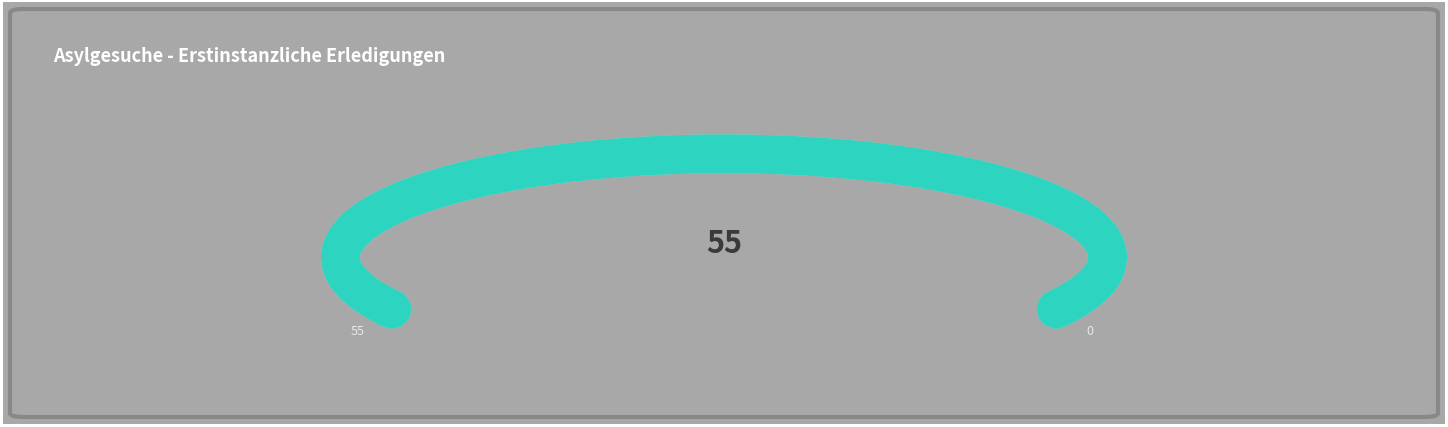

Is it true that Asien is 45% of the pie?

False